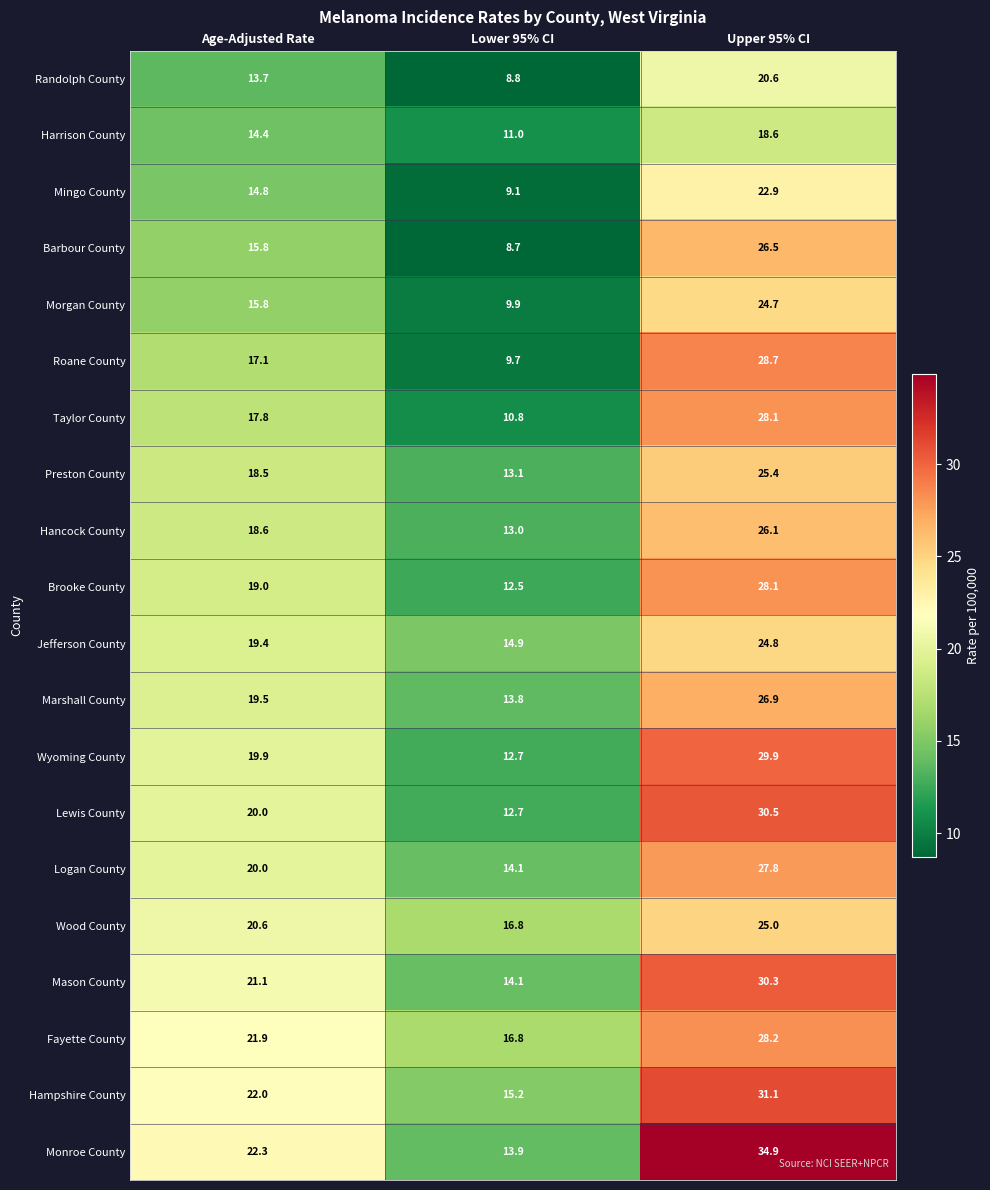

Between Lower 95% CI and Upper 95% CI, which series saw the biggest shift?

Monroe County